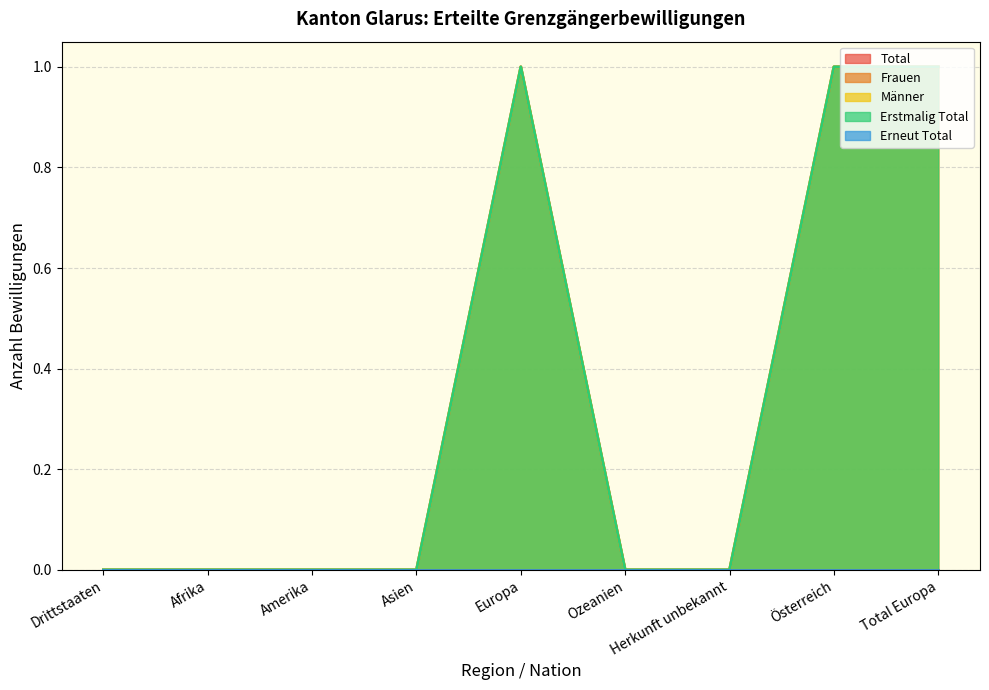

Between Europa and Herkunft unbekannt, which is larger?

Europa